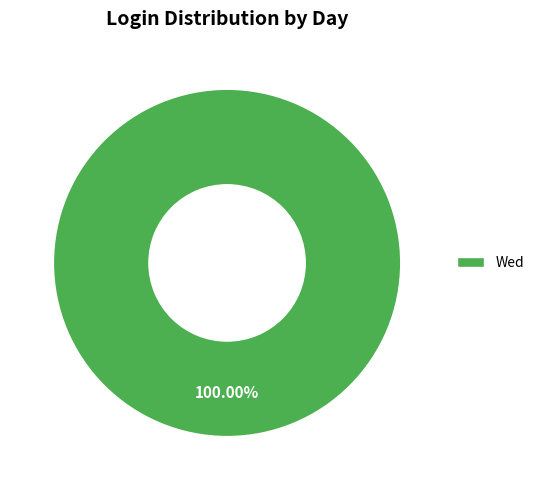

Is there any slice that represents more than half of the pie?

Yes